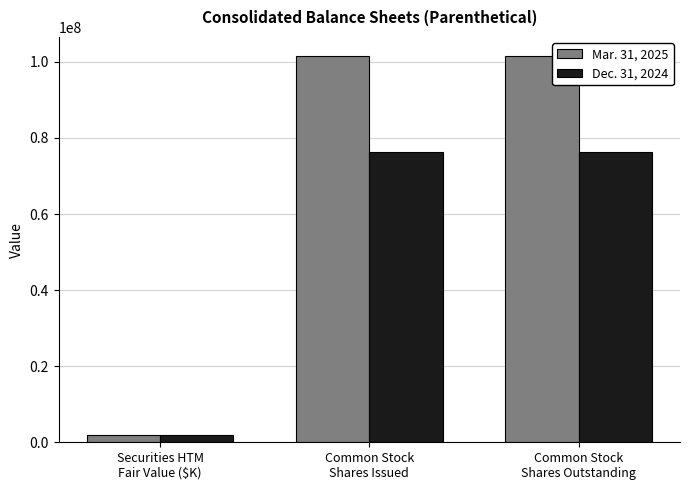

True or false: Mar. 31, 2025 has a value of 1820473 at Securities HTM
Fair Value ($K).

True